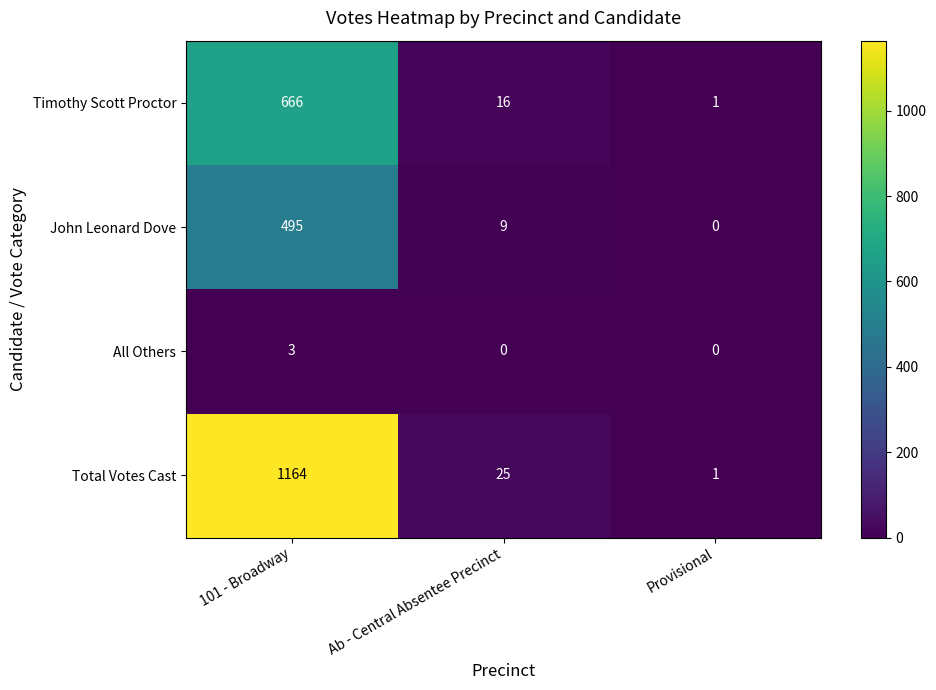

Count the number of categories in the chart.

3